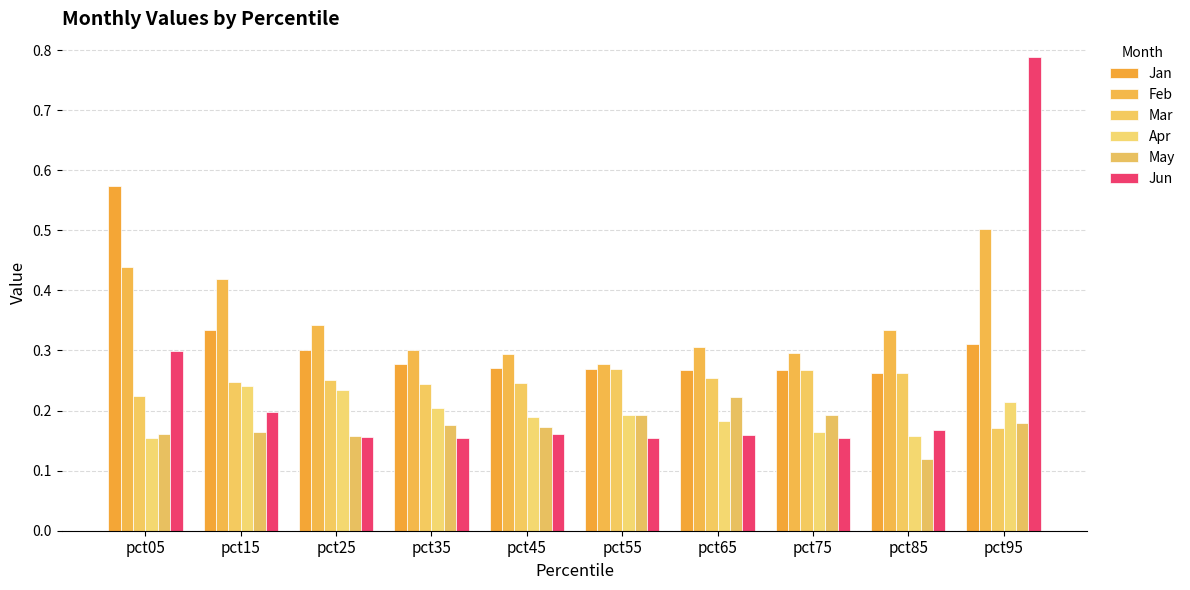

What are all the series names shown in the legend?

Jan, Feb, Mar, Apr, May, Jun